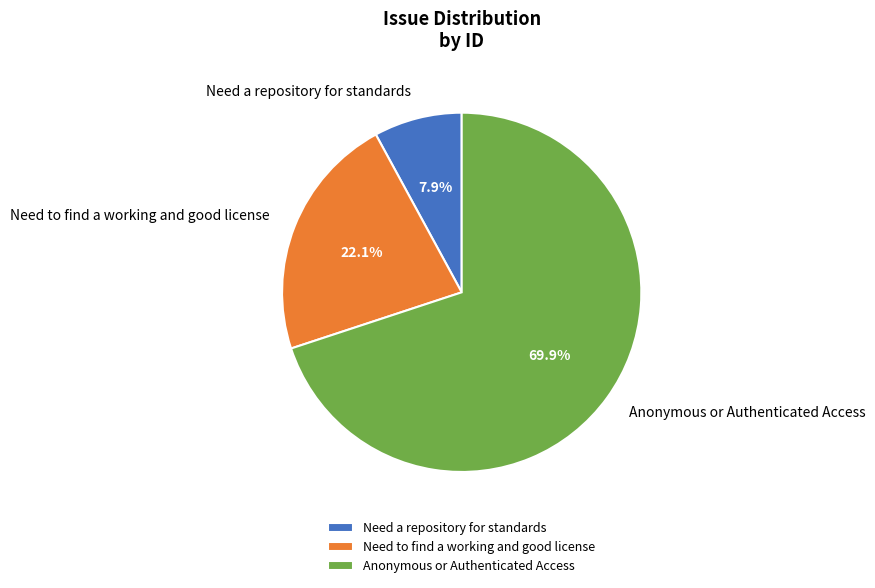

How many segments does this pie chart have?

3